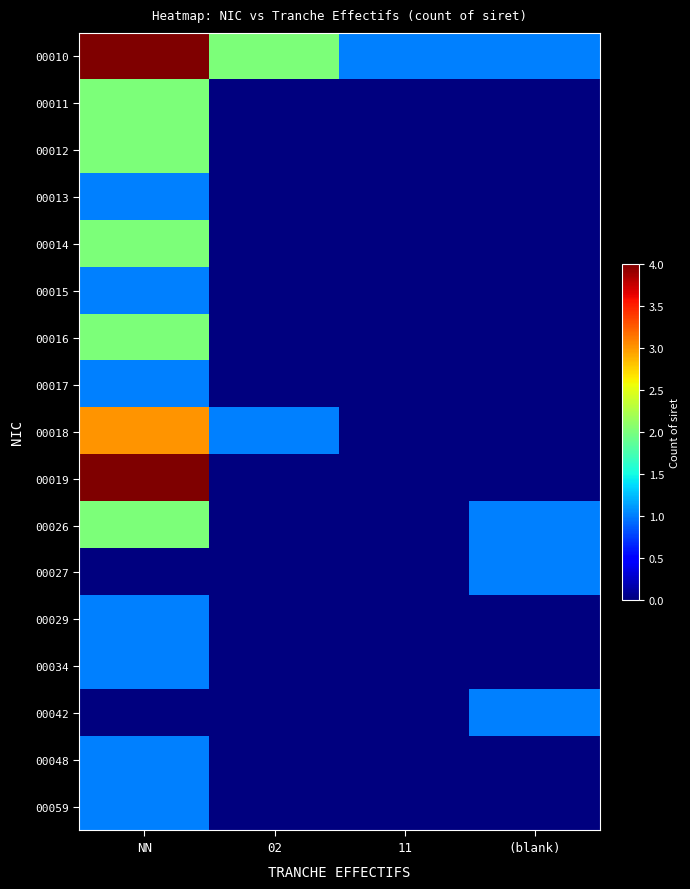

Reading right to left, extract all data points from this chart.

00010: (blank)=1	11=1	02=2	NN=4
00011: (blank)=0	11=0	02=0	NN=2
00012: (blank)=0	11=0	02=0	NN=2
00013: (blank)=0	11=0	02=0	NN=1
00014: (blank)=0	11=0	02=0	NN=2
00015: (blank)=0	11=0	02=0	NN=1
00016: (blank)=0	11=0	02=0	NN=2
00017: (blank)=0	11=0	02=0	NN=1
00018: (blank)=0	11=0	02=1	NN=3
00019: (blank)=0	11=0	02=0	NN=4
00026: (blank)=1	11=0	02=0	NN=2
00027: (blank)=1	11=0	02=0	NN=0
00029: (blank)=0	11=0	02=0	NN=1
00034: (blank)=0	11=0	02=0	NN=1
00042: (blank)=1	11=0	02=0	NN=0
00048: (blank)=0	11=0	02=0	NN=1
00059: (blank)=0	11=0	02=0	NN=1